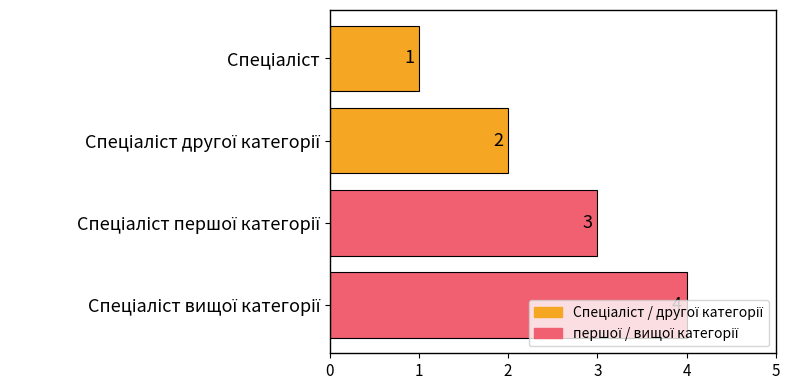

What is the sum of all values?

10